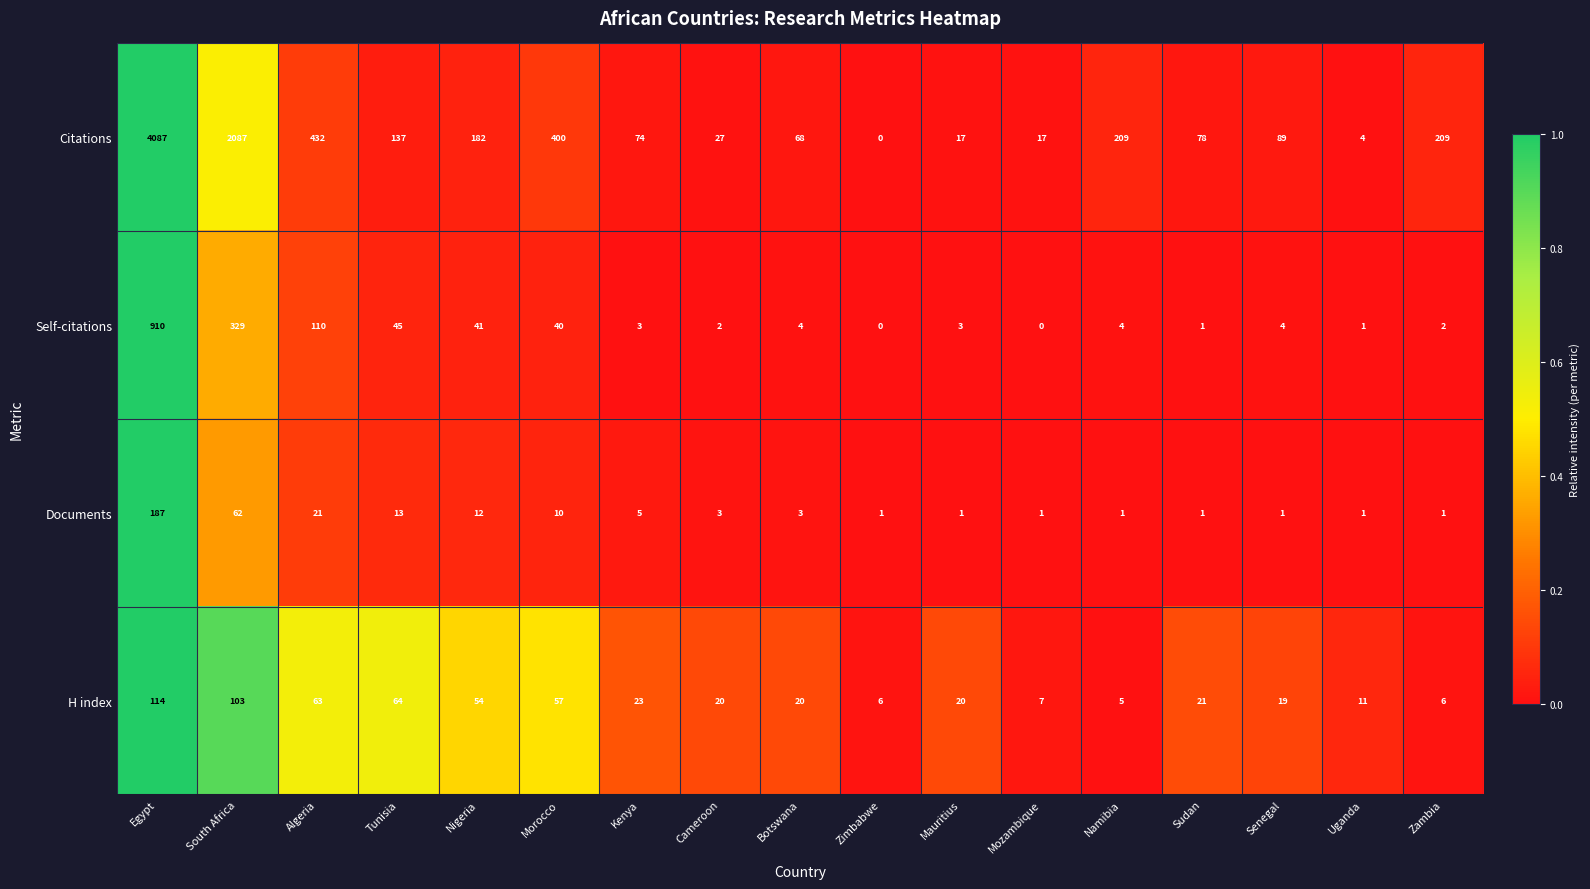

Which series has the largest total across all categories?

Citations